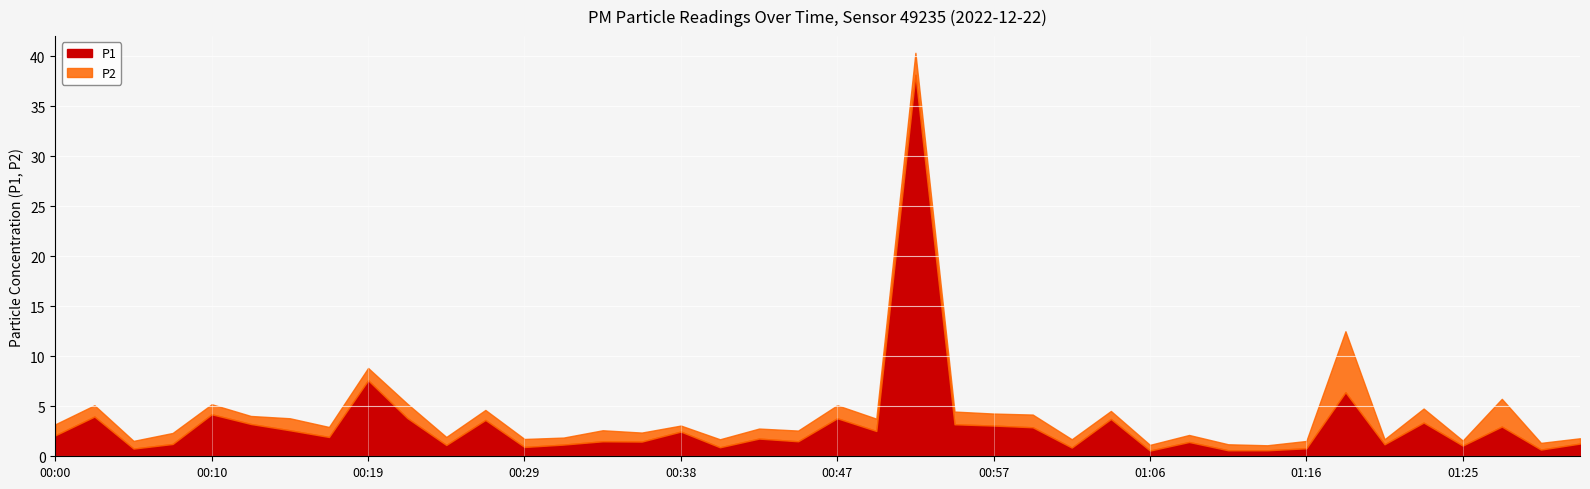

What is the label of the 4th point from the right?

01:25